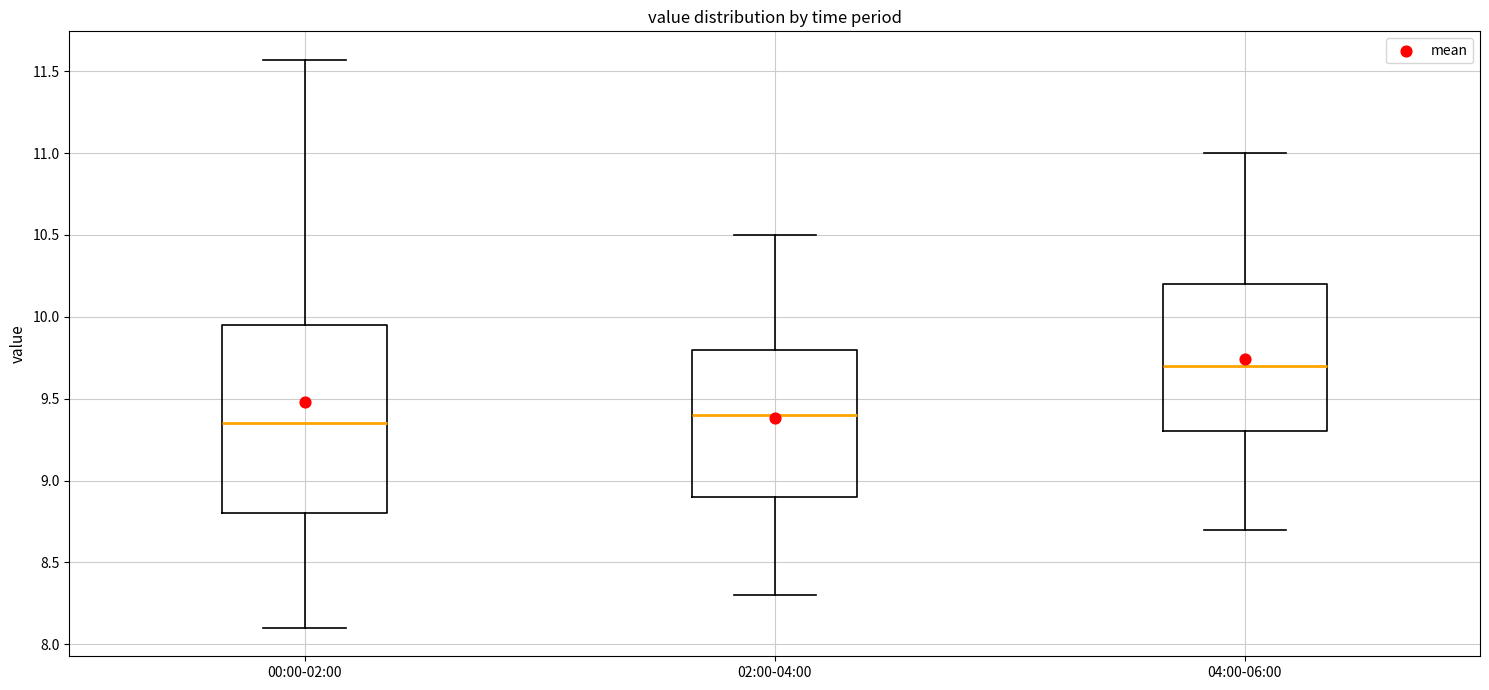

Reading left to right, read every box against the y-axis: the position of its median line, the range the box covers, and the ends of its whiskers. The values are not printed on the chart, so give them approximately, as read against the axis.

00:00-02:00: median 9.35, box 8.80 to 9.95, whiskers 8.10 to 11.55
02:00-04:00: median 9.40, box 8.90 to 9.80, whiskers 8.30 to 10.50
04:00-06:00: median 9.70, box 9.30 to 10.20, whiskers 8.70 to 11.00